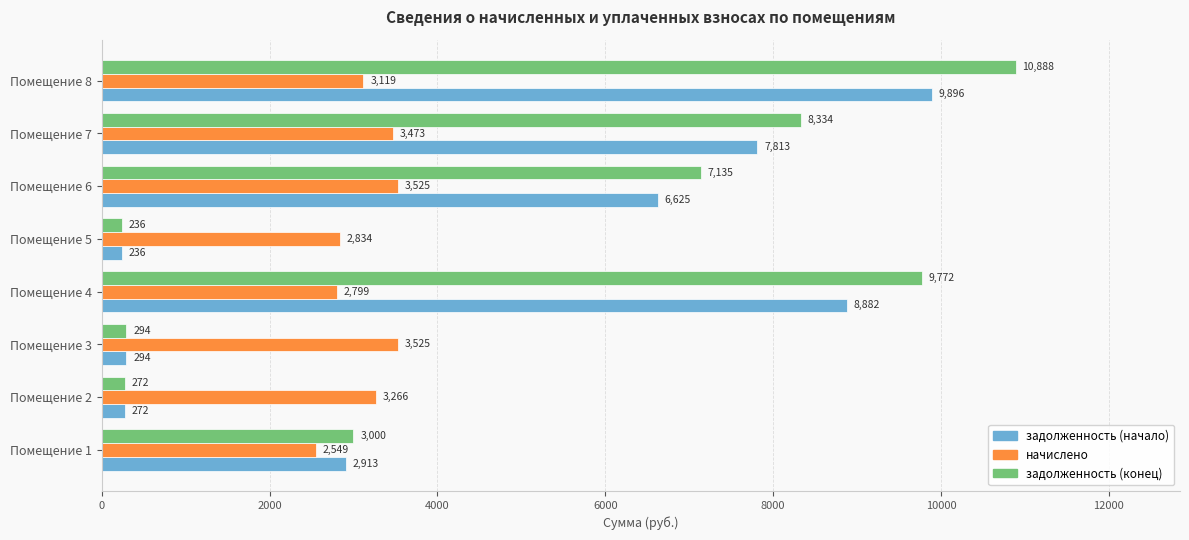

At which category is the sum across all series the highest?

Помещение 8